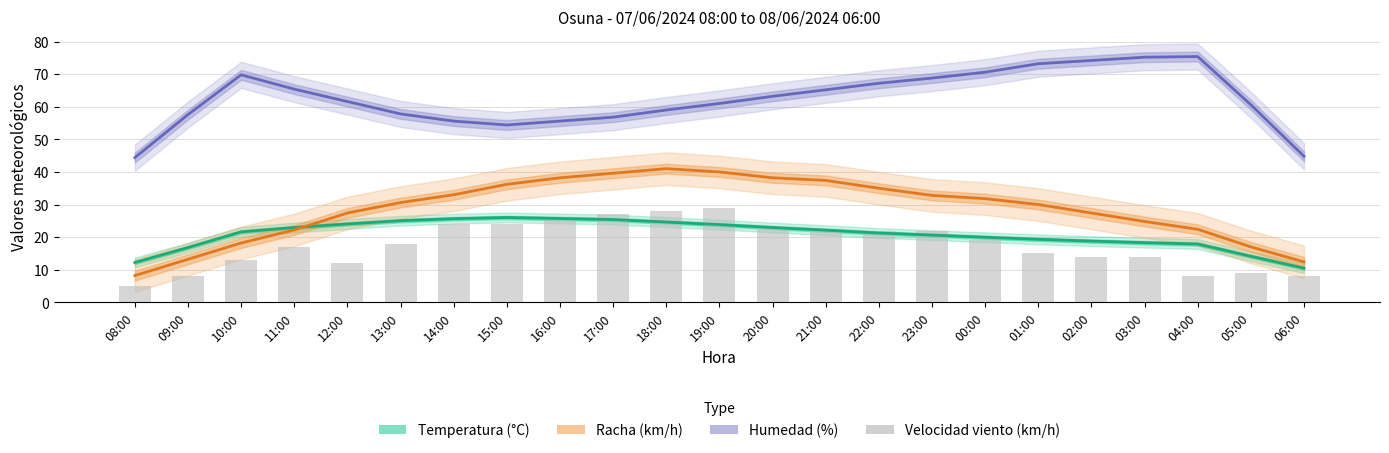

The Temperatura (°C) series shows 23.8 at 19:00. True or false?

True